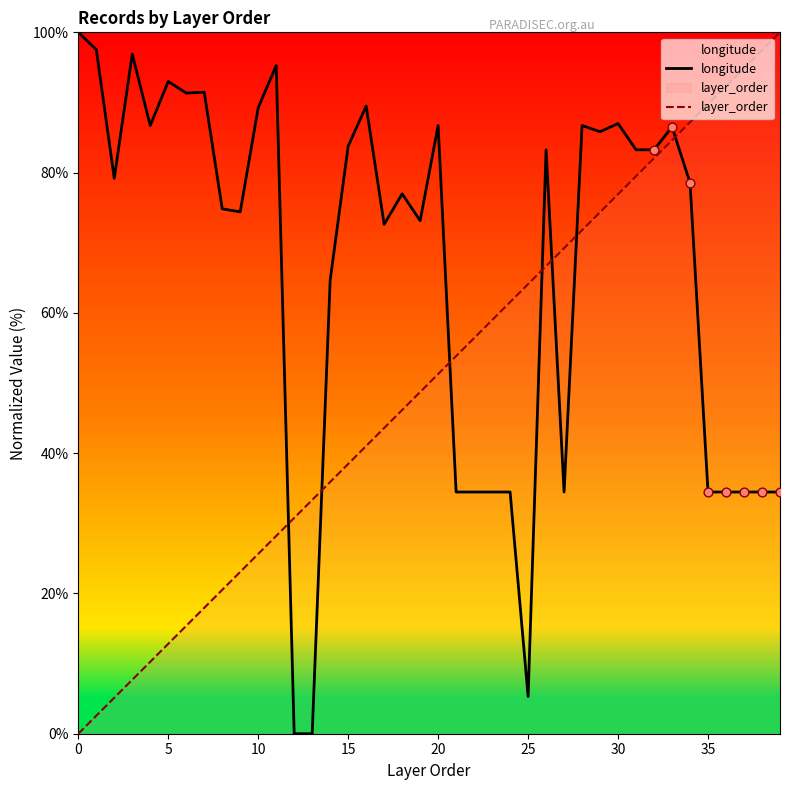

What are all the series names shown in the legend?

longitude, layer_order